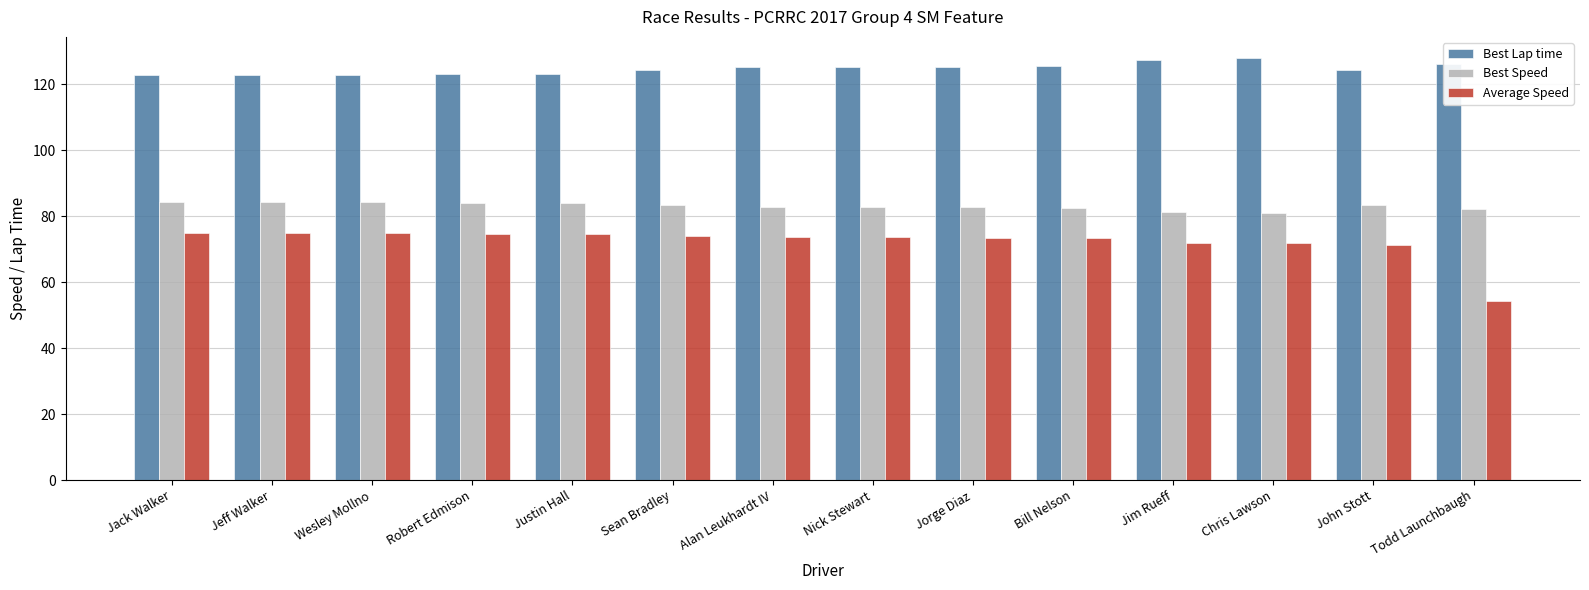

What is the label of the 1st bar from the right?

Todd Launchbaugh